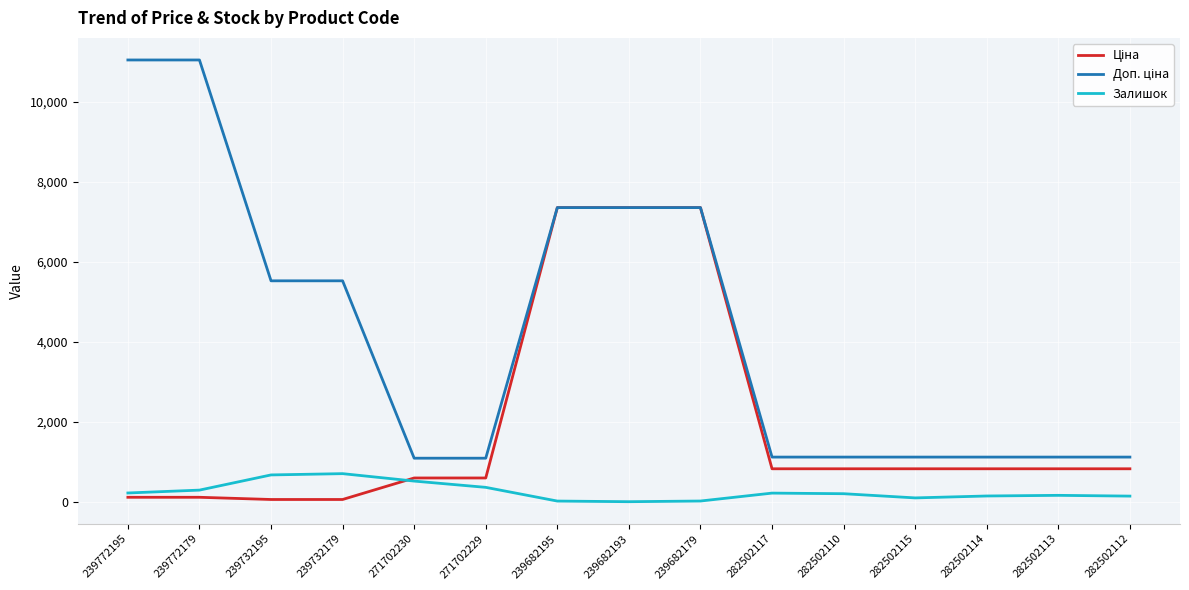

The Залишок series shows 95.0 at 282502115. True or false?

True